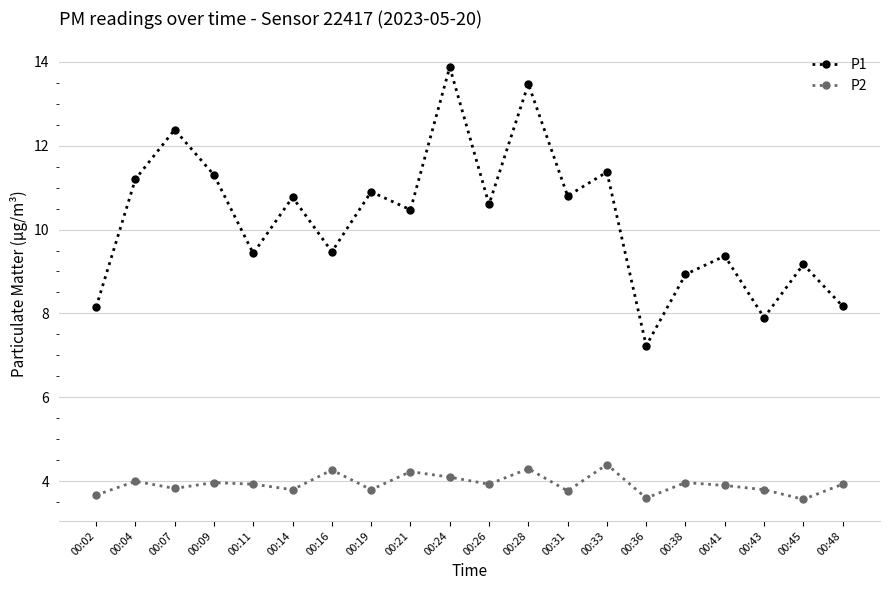

List the series in order of their peak value, lowest first.

P2, P1